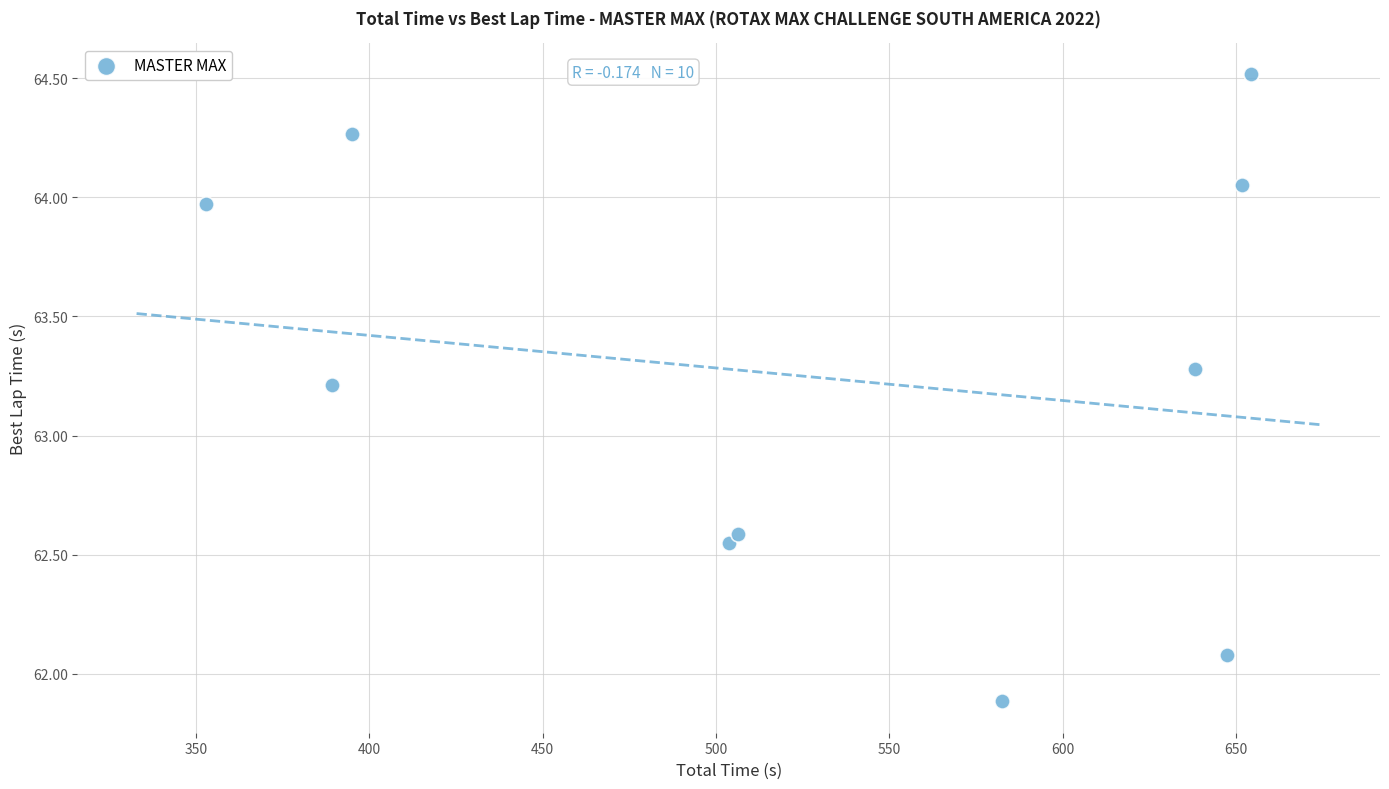

What Y value in the scatter plot is closest to 63?

63.2